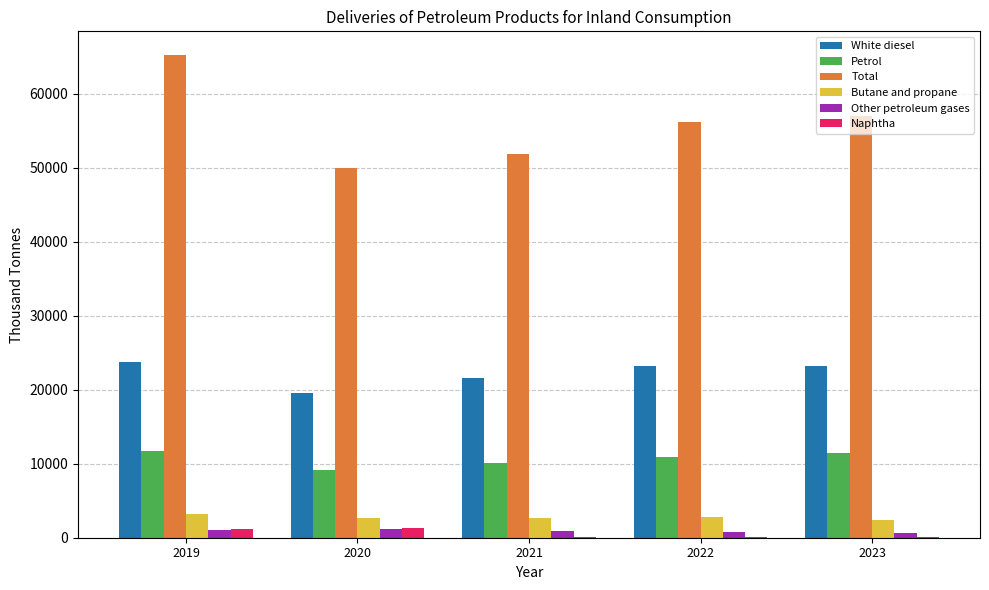

Which series has the largest total across all categories?

Total